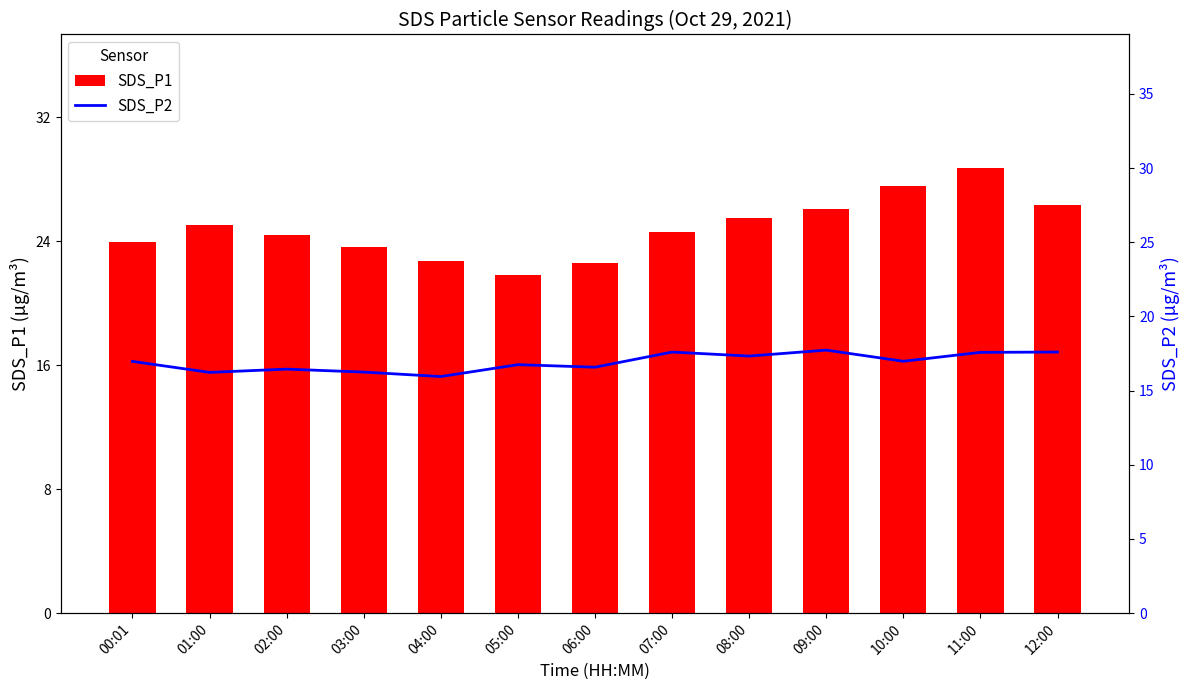

What is the highest value of the SDS_P1 series?

28.7